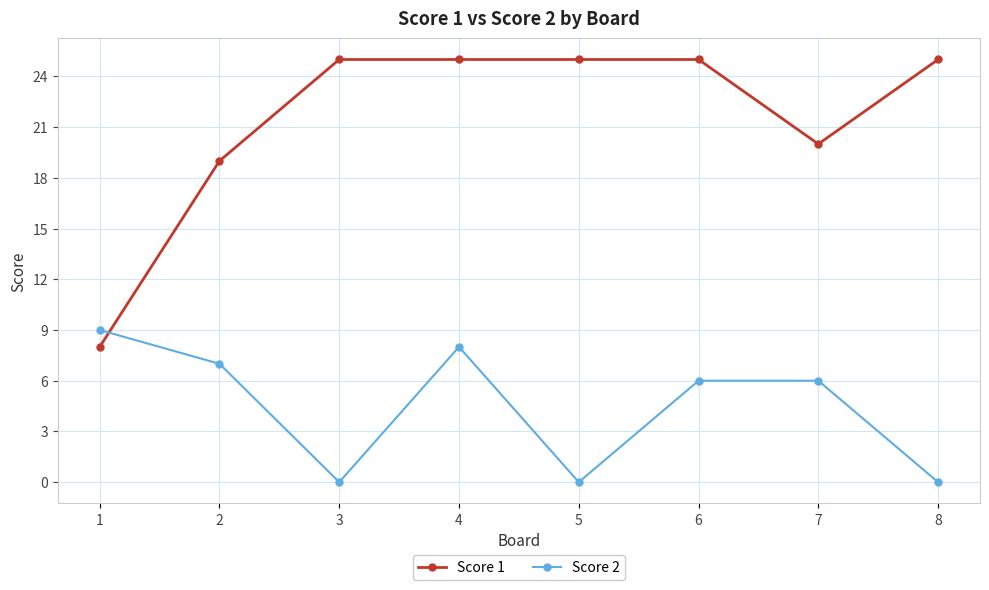

Is the value of Score 1 at 8 greater than the value of Score 2 at 6?

Yes